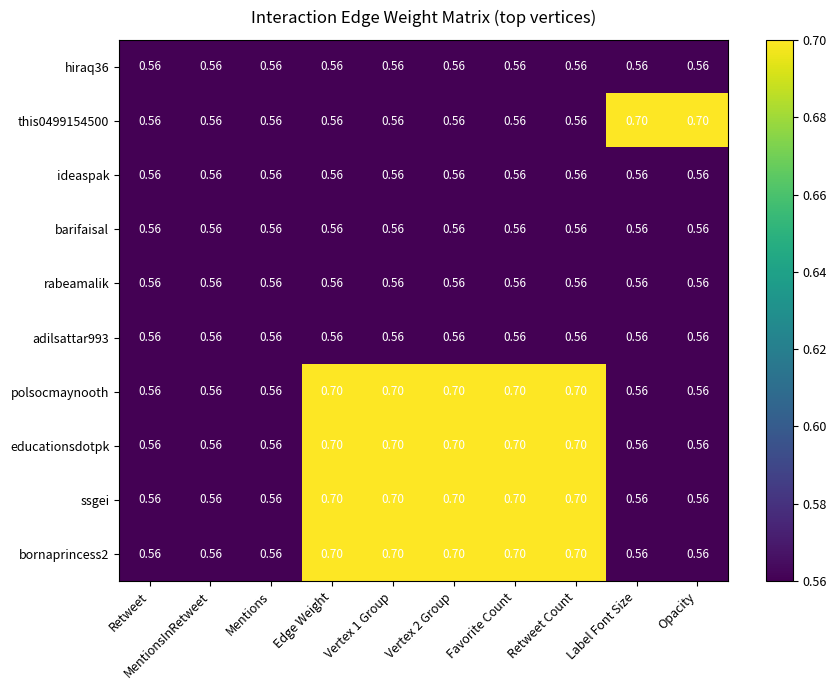

Reading left to right, list all the values displayed in this chart.

hiraq36: Retweet=0.6	MentionsInRetweet=0.6	Mentions=0.6	Edge Weight=0.6	Vertex 1 Group=0.6	Vertex 2 Group=0.6	Favorite Count=0.6	Retweet Count=0.6	Label Font Size=0.6	Opacity=0.6
this0499154500: Retweet=0.6	MentionsInRetweet=0.6	Mentions=0.6	Edge Weight=0.6	Vertex 1 Group=0.6	Vertex 2 Group=0.6	Favorite Count=0.6	Retweet Count=0.6	Label Font Size=0.7	Opacity=0.7
ideaspak: Retweet=0.6	MentionsInRetweet=0.6	Mentions=0.6	Edge Weight=0.6	Vertex 1 Group=0.6	Vertex 2 Group=0.6	Favorite Count=0.6	Retweet Count=0.6	Label Font Size=0.6	Opacity=0.6
barifaisal: Retweet=0.6	MentionsInRetweet=0.6	Mentions=0.6	Edge Weight=0.6	Vertex 1 Group=0.6	Vertex 2 Group=0.6	Favorite Count=0.6	Retweet Count=0.6	Label Font Size=0.6	Opacity=0.6
rabeamalik: Retweet=0.6	MentionsInRetweet=0.6	Mentions=0.6	Edge Weight=0.6	Vertex 1 Group=0.6	Vertex 2 Group=0.6	Favorite Count=0.6	Retweet Count=0.6	Label Font Size=0.6	Opacity=0.6
adilsattar993: Retweet=0.6	MentionsInRetweet=0.6	Mentions=0.6	Edge Weight=0.6	Vertex 1 Group=0.6	Vertex 2 Group=0.6	Favorite Count=0.6	Retweet Count=0.6	Label Font Size=0.6	Opacity=0.6
polsocmaynooth: Retweet=0.6	MentionsInRetweet=0.6	Mentions=0.6	Edge Weight=0.7	Vertex 1 Group=0.7	Vertex 2 Group=0.7	Favorite Count=0.7	Retweet Count=0.7	Label Font Size=0.6	Opacity=0.6
educationsdotpk: Retweet=0.6	MentionsInRetweet=0.6	Mentions=0.6	Edge Weight=0.7	Vertex 1 Group=0.7	Vertex 2 Group=0.7	Favorite Count=0.7	Retweet Count=0.7	Label Font Size=0.6	Opacity=0.6
ssgei: Retweet=0.6	MentionsInRetweet=0.6	Mentions=0.6	Edge Weight=0.7	Vertex 1 Group=0.7	Vertex 2 Group=0.7	Favorite Count=0.7	Retweet Count=0.7	Label Font Size=0.6	Opacity=0.6
bornaprincess2: Retweet=0.6	MentionsInRetweet=0.6	Mentions=0.6	Edge Weight=0.7	Vertex 1 Group=0.7	Vertex 2 Group=0.7	Favorite Count=0.7	Retweet Count=0.7	Label Font Size=0.6	Opacity=0.6